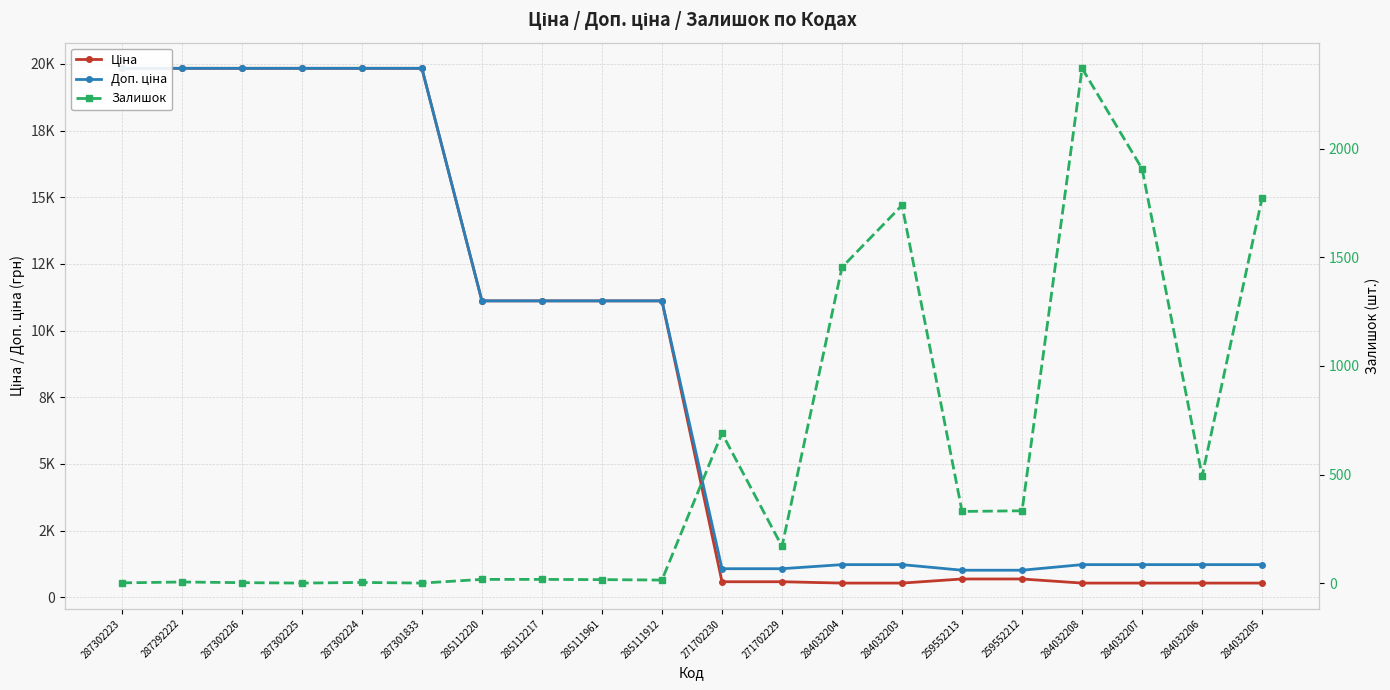

How many values in the Доп. ціна series exceed 11113?

10